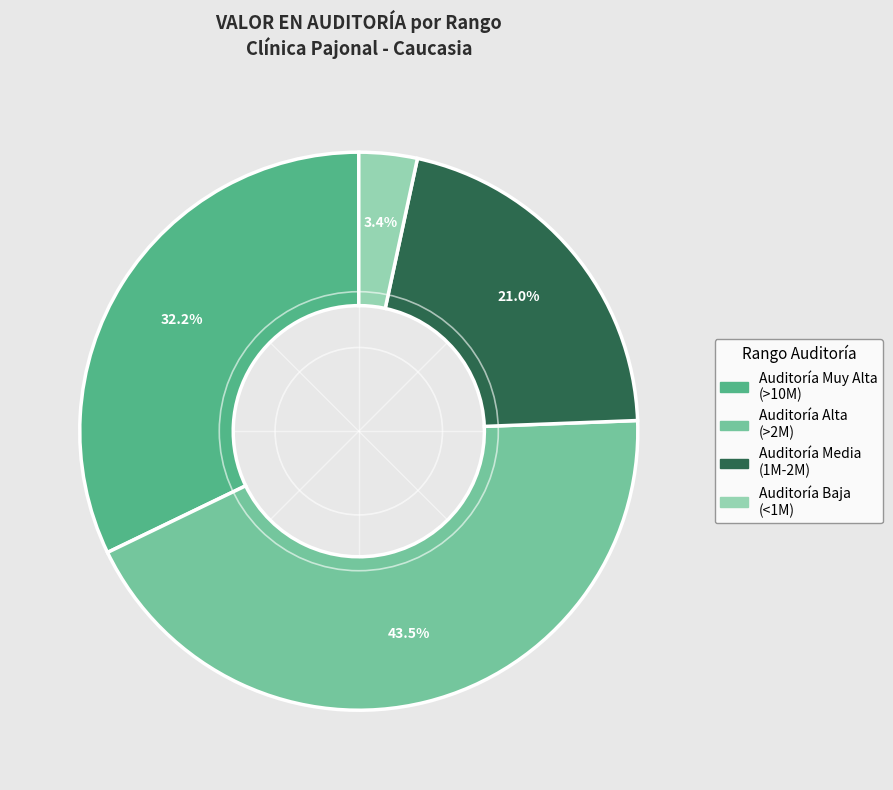

Is there any slice that represents more than half of the pie?

No